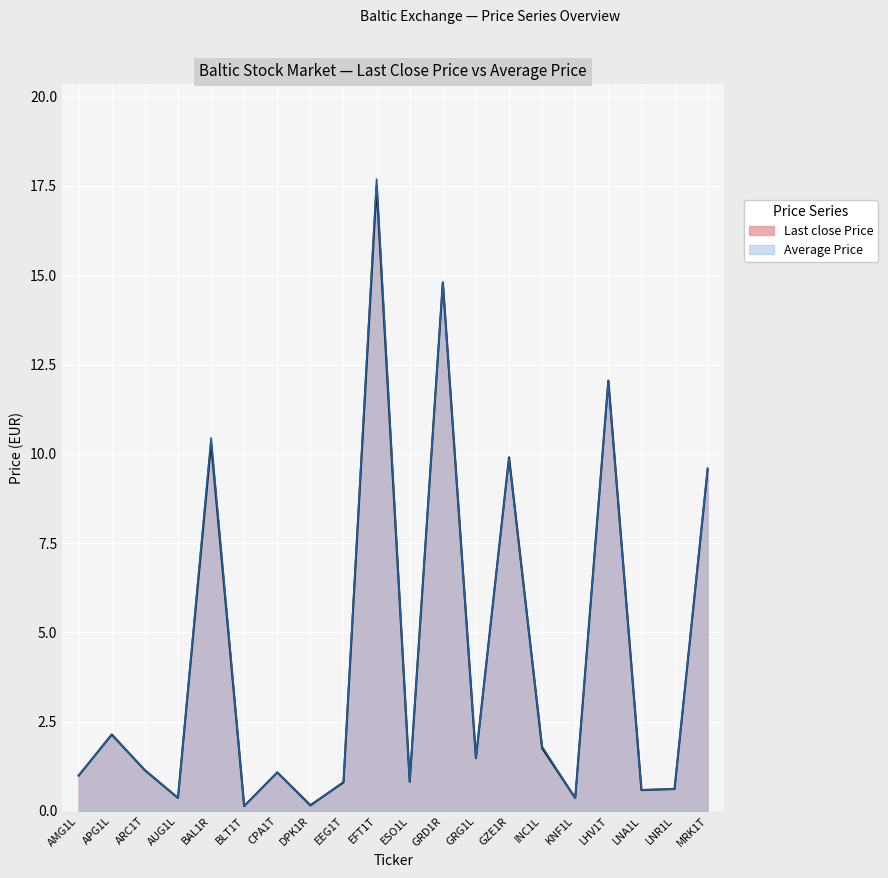

Between which two adjacent categories do Last close Price and Average Price first intersect?

AMG1L and APG1L